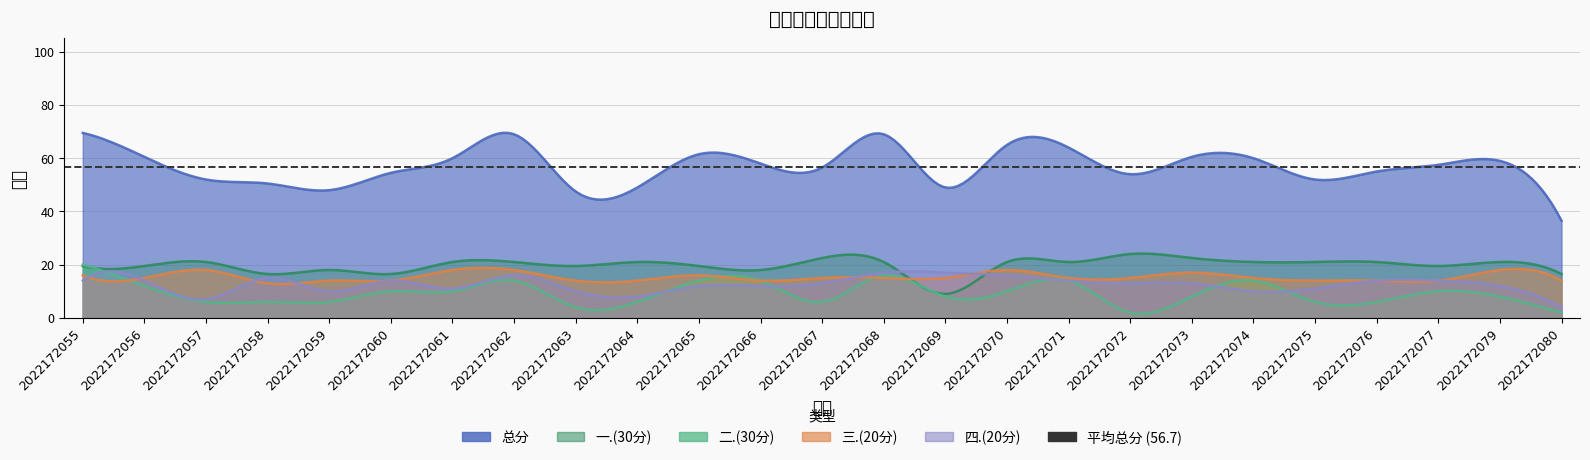

At which label does 三.(20分) reach its peak?

2022172057